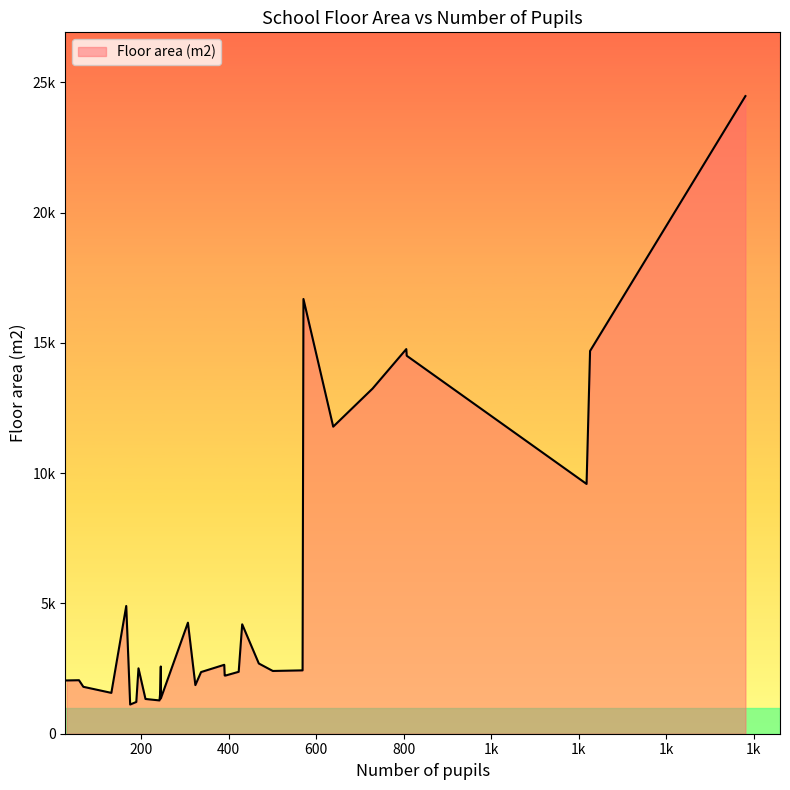

How many values exceed 2432?

15